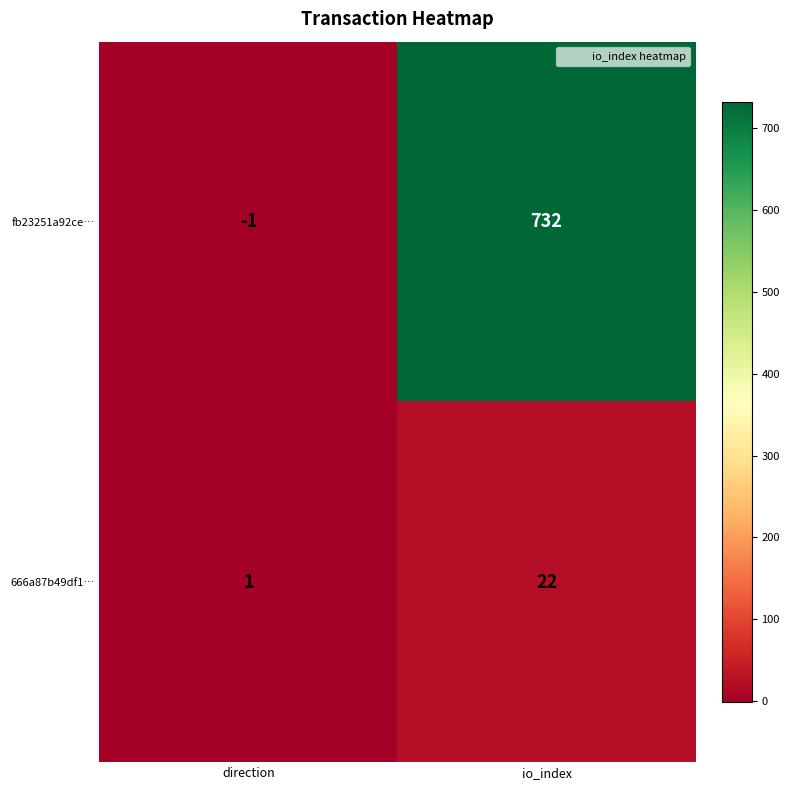

Rank the series at io_index from lowest to highest value.

666a87b49df1…, fb23251a92ce…